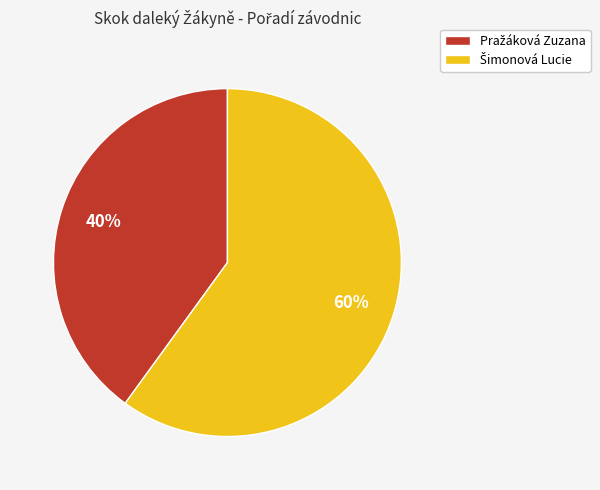

To the nearest percent, what is the difference between the largest and smallest slice percentages?

20%